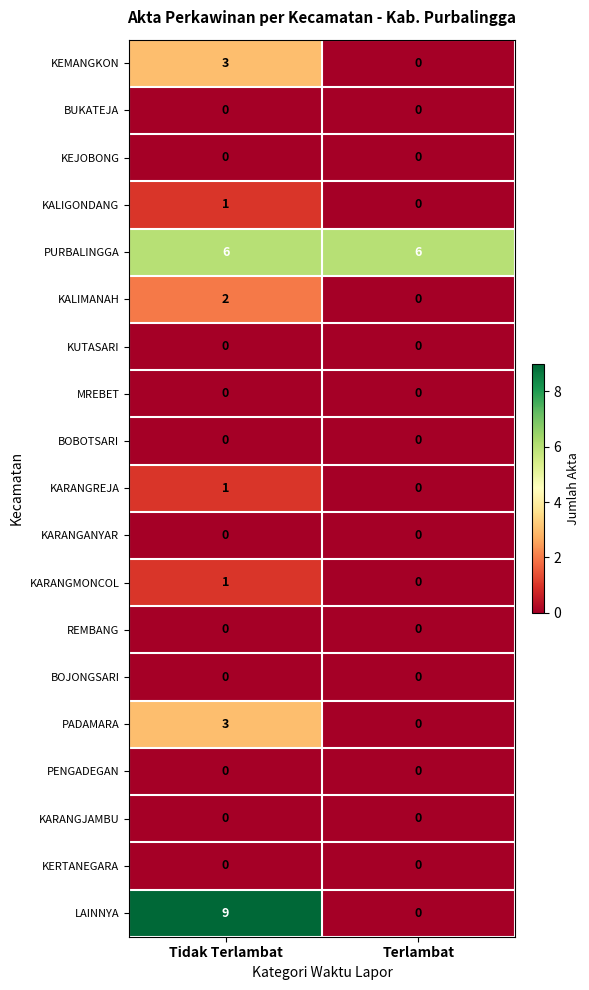

What is the maximum value shown in the chart?

9